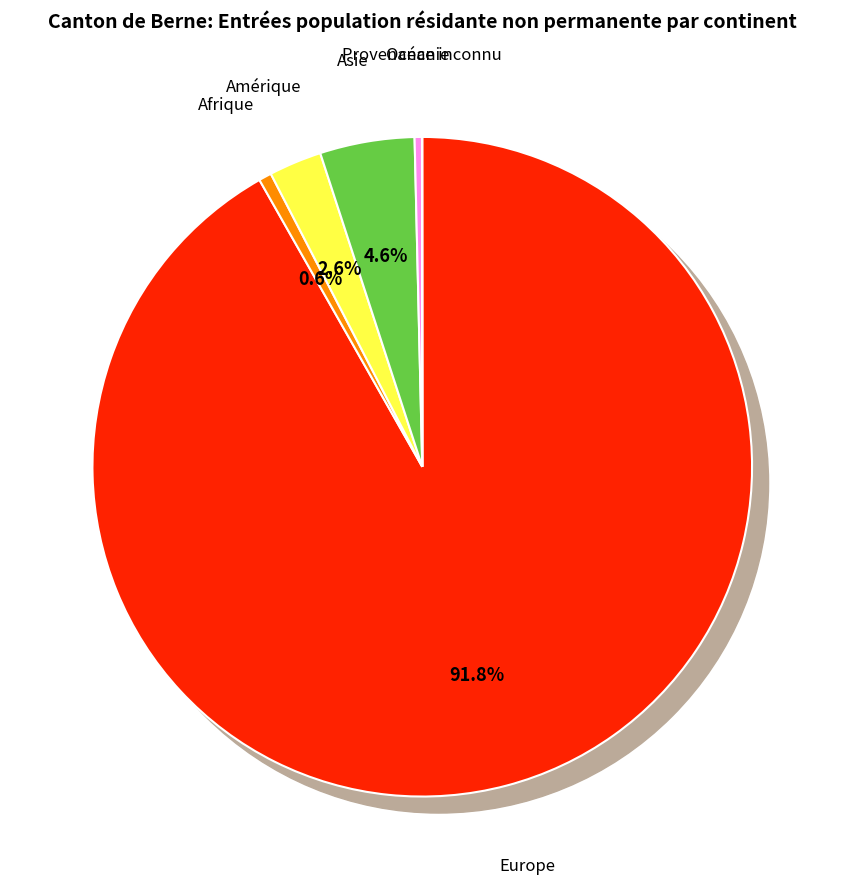

What is the total percentage of Europe and Provenance inconnu?

91.8%